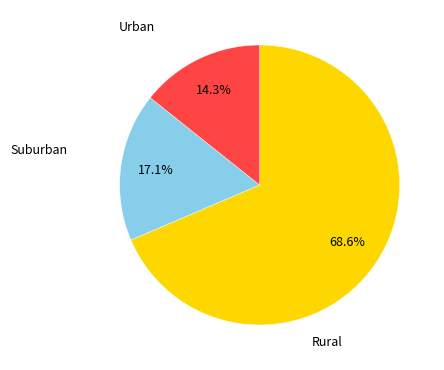

Is there a majority slice in this chart?

Yes